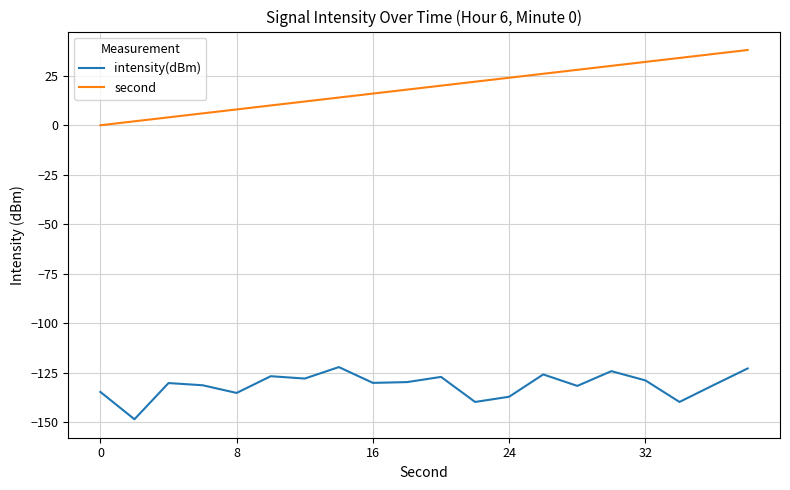

List the series in order of their peak value, lowest first.

intensity(dBm), second